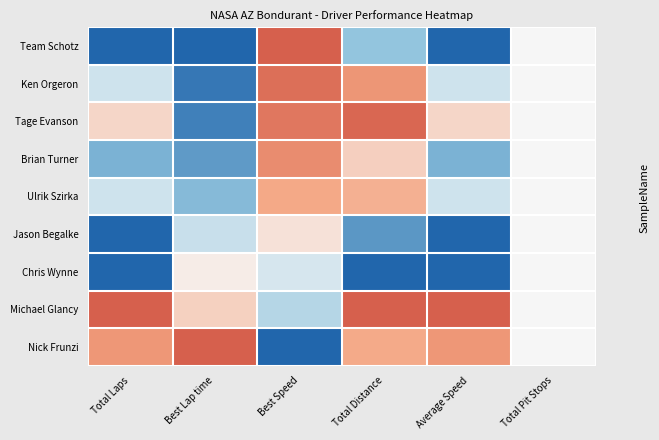

Reading left to right, list all the values displayed in this chart.

Team Schotz: Total Laps=0.0	Best Lap time=0.0	Best Speed=1.0	Total Distance=0.3	Average Speed=0.0	Total Pit Stops=0.5
Ken Orgeron: Total Laps=0.4	Best Lap time=0.0	Best Speed=0.9	Total Distance=0.8	Average Speed=0.4	Total Pit Stops=0.5
Tage Evanson: Total Laps=0.6	Best Lap time=0.1	Best Speed=0.9	Total Distance=1.0	Average Speed=0.6	Total Pit Stops=0.5
Brian Turner: Total Laps=0.2	Best Lap time=0.1	Best Speed=0.8	Total Distance=0.6	Average Speed=0.2	Total Pit Stops=0.5
Ulrik Szirka: Total Laps=0.4	Best Lap time=0.2	Best Speed=0.7	Total Distance=0.7	Average Speed=0.4	Total Pit Stops=0.5
Jason Begalke: Total Laps=0.0	Best Lap time=0.4	Best Speed=0.6	Total Distance=0.1	Average Speed=0.0	Total Pit Stops=0.5
Chris Wynne: Total Laps=0.0	Best Lap time=0.5	Best Speed=0.4	Total Distance=0.0	Average Speed=0.0	Total Pit Stops=0.5
Michael Glancy: Total Laps=1.0	Best Lap time=0.6	Best Speed=0.3	Total Distance=1.0	Average Speed=1.0	Total Pit Stops=0.5
Nick Frunzi: Total Laps=0.8	Best Lap time=1.0	Best Speed=0.0	Total Distance=0.7	Average Speed=0.8	Total Pit Stops=0.5